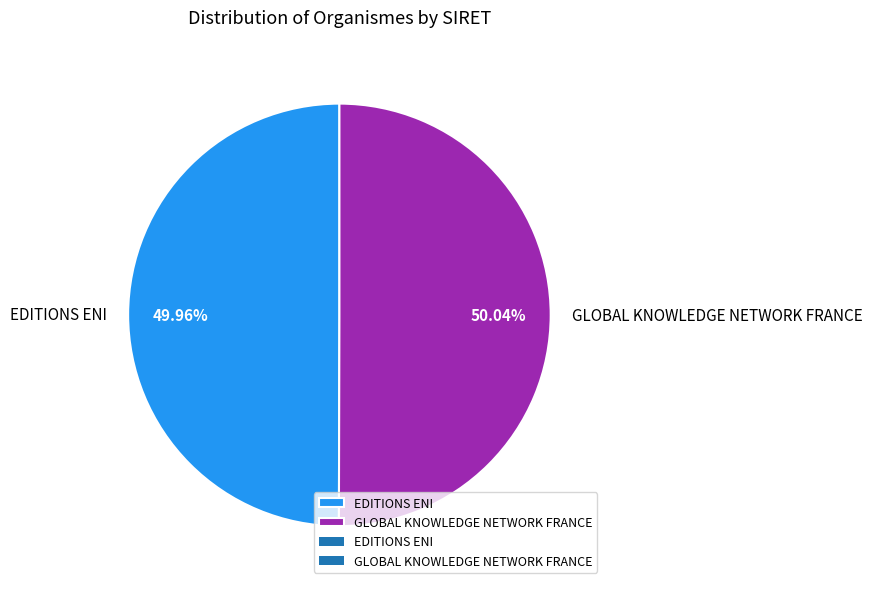

What is the ratio of the value at EDITIONS ENI to the value at GLOBAL KNOWLEDGE NETWORK FRANCE?

1.0